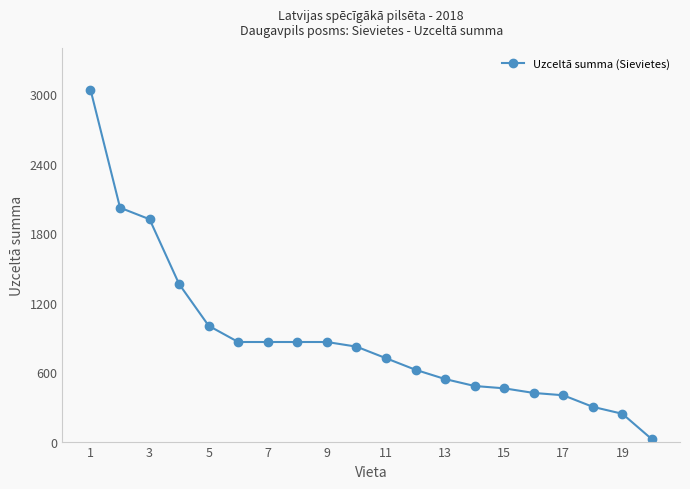

Does the chart have visible grid lines?

No